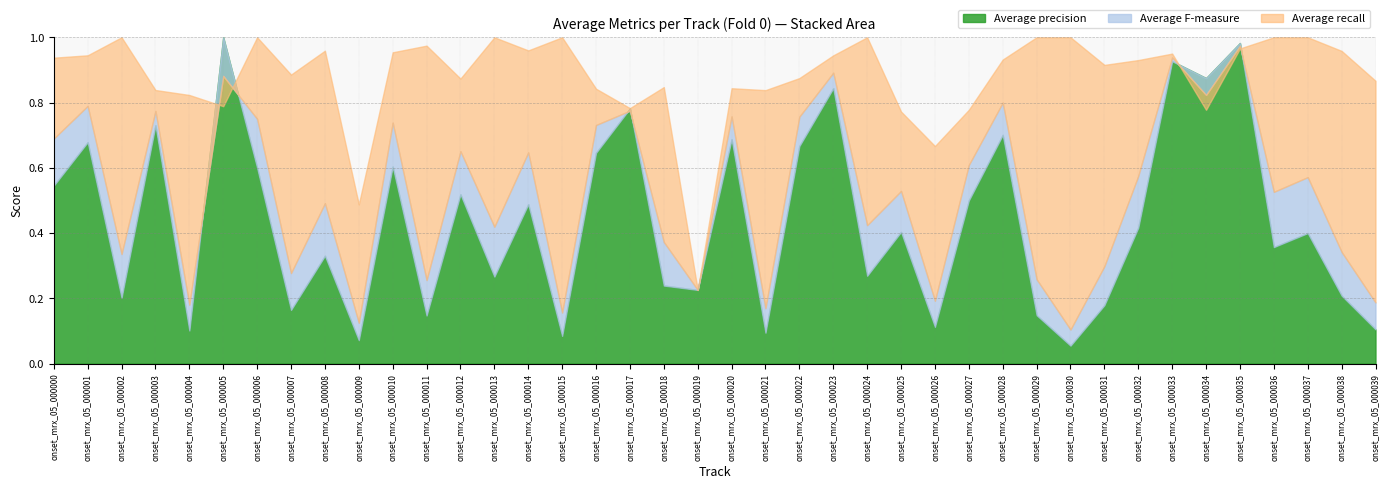

What is the value of the Average recall point at the 1st from the left?

0.9